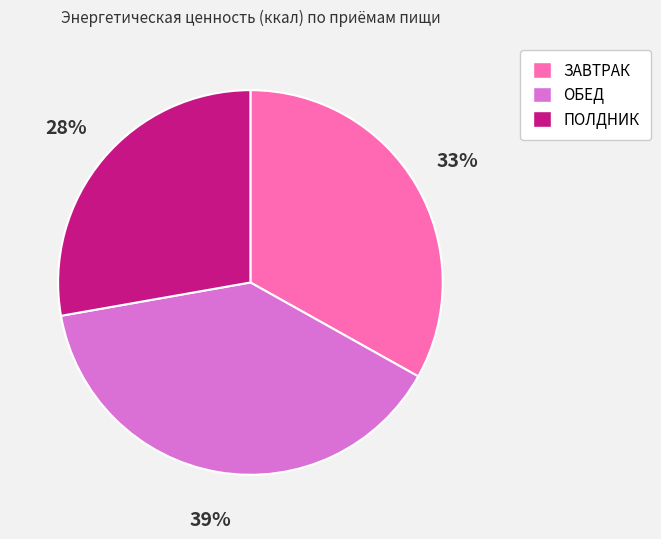

Approximately how many times larger is the value at ОБЕД compared to ЗАВТРАК?

1.2